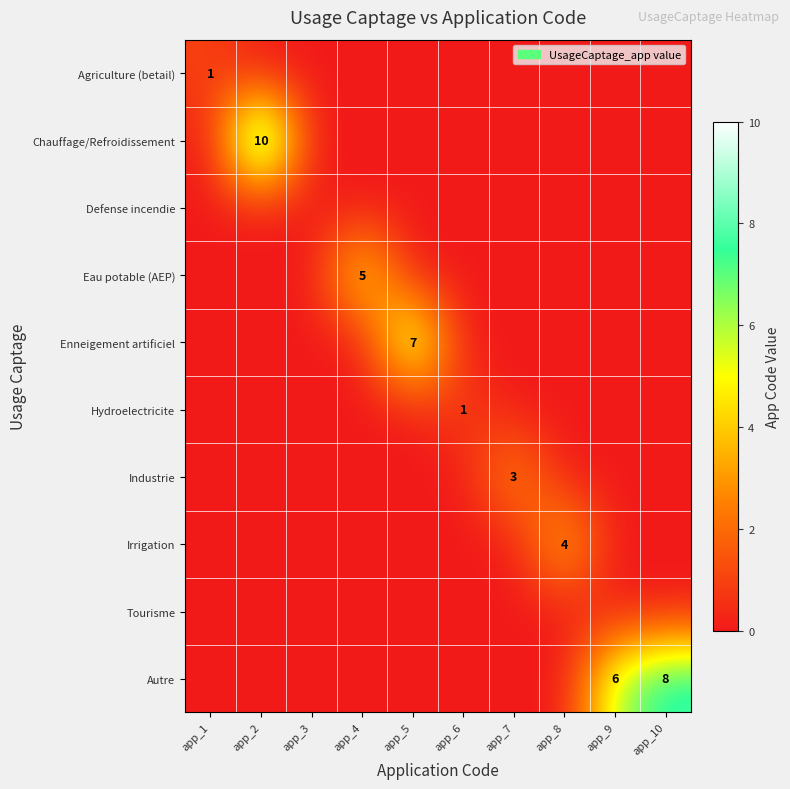

Is it true that Agriculture (betail) equals -1 at app_10?

False